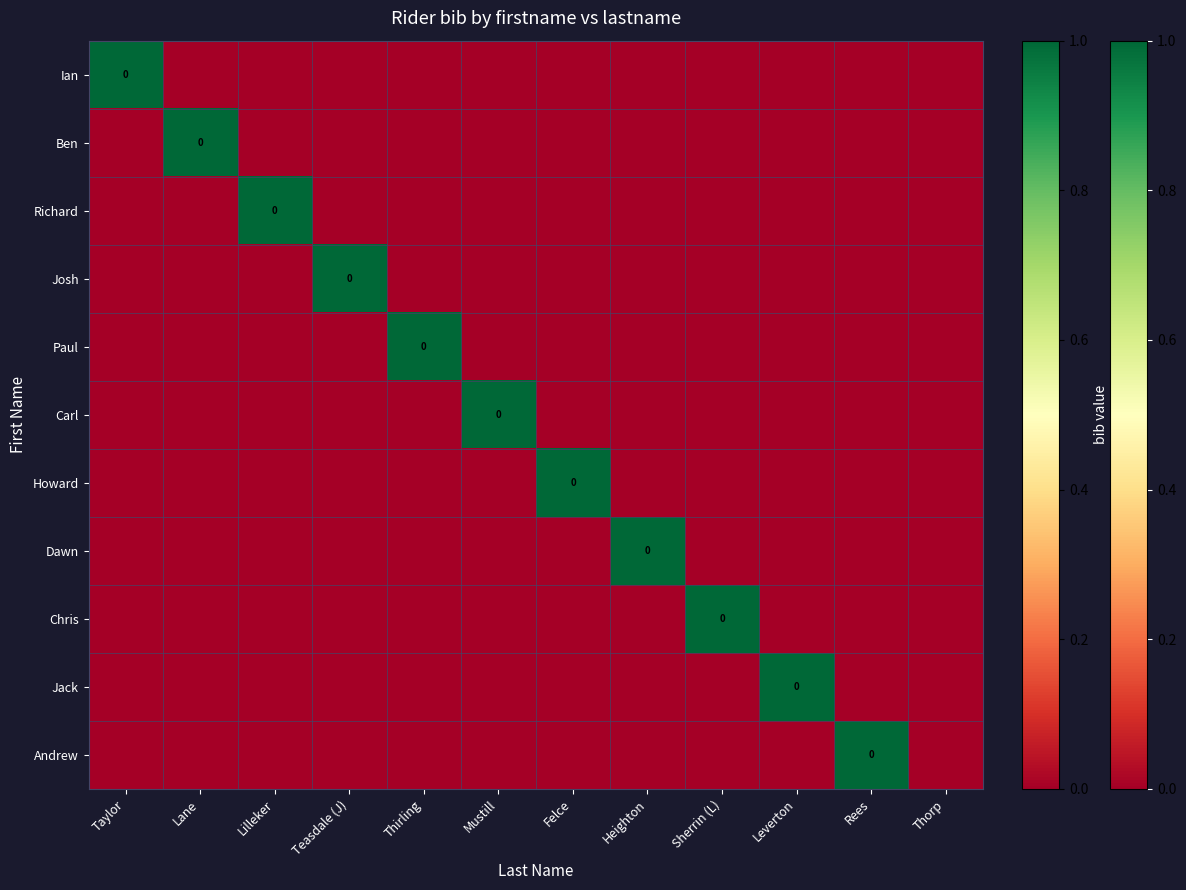

List the series in order of their peak value, lowest first.

Ian, Ben, Richard, Josh, Paul, Carl, Howard, Dawn, Chris, Jack, Andrew